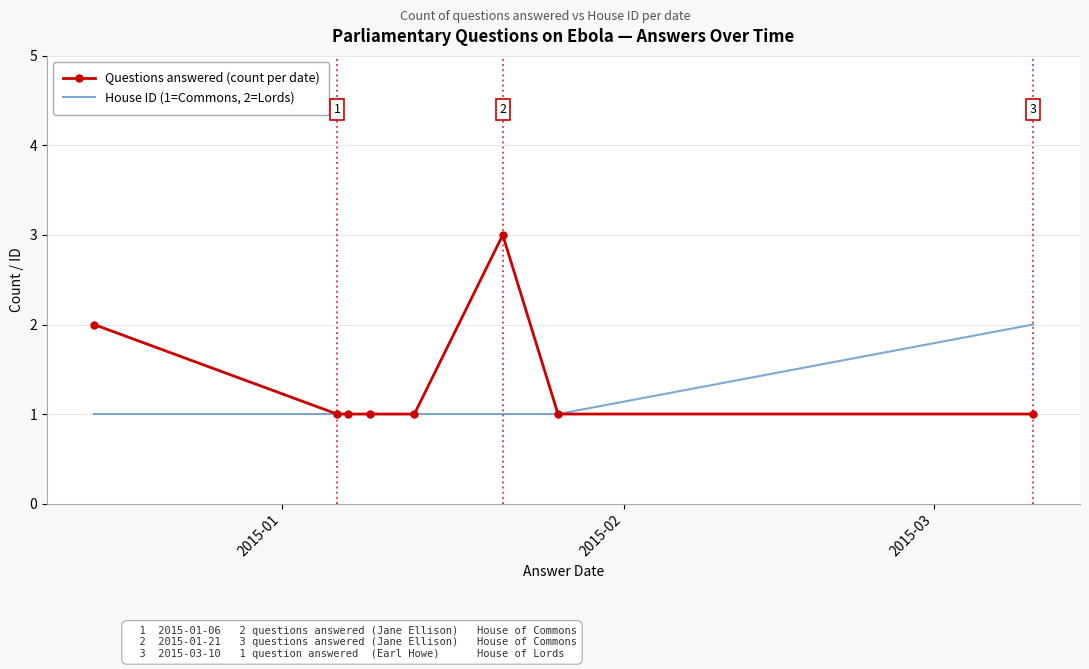

Which series has the largest total across all categories?

Questions answered (count per date)